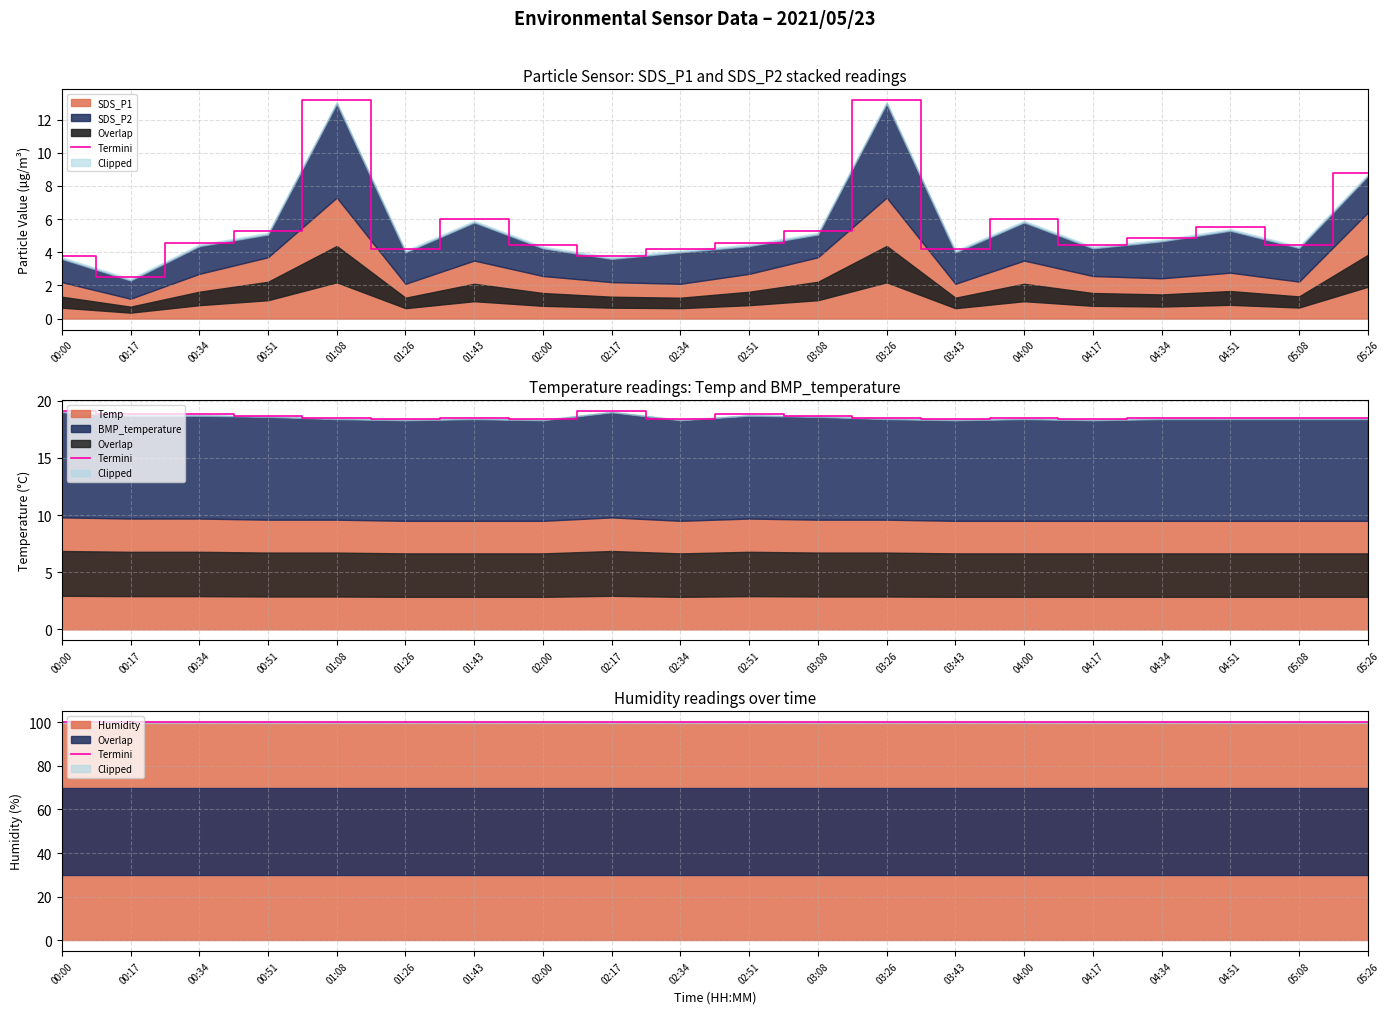

Which has a higher value, 04:00 or 00:17?

04:00